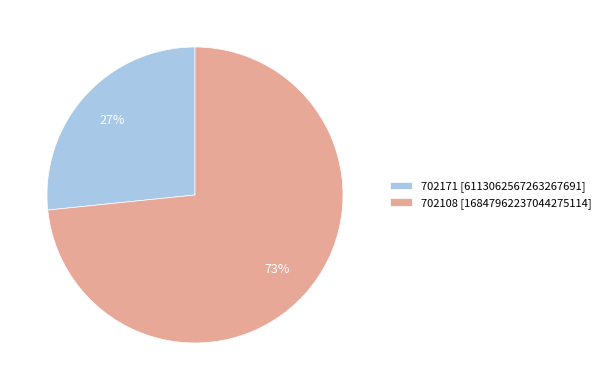

Which category has the biggest portion of the pie?

702108